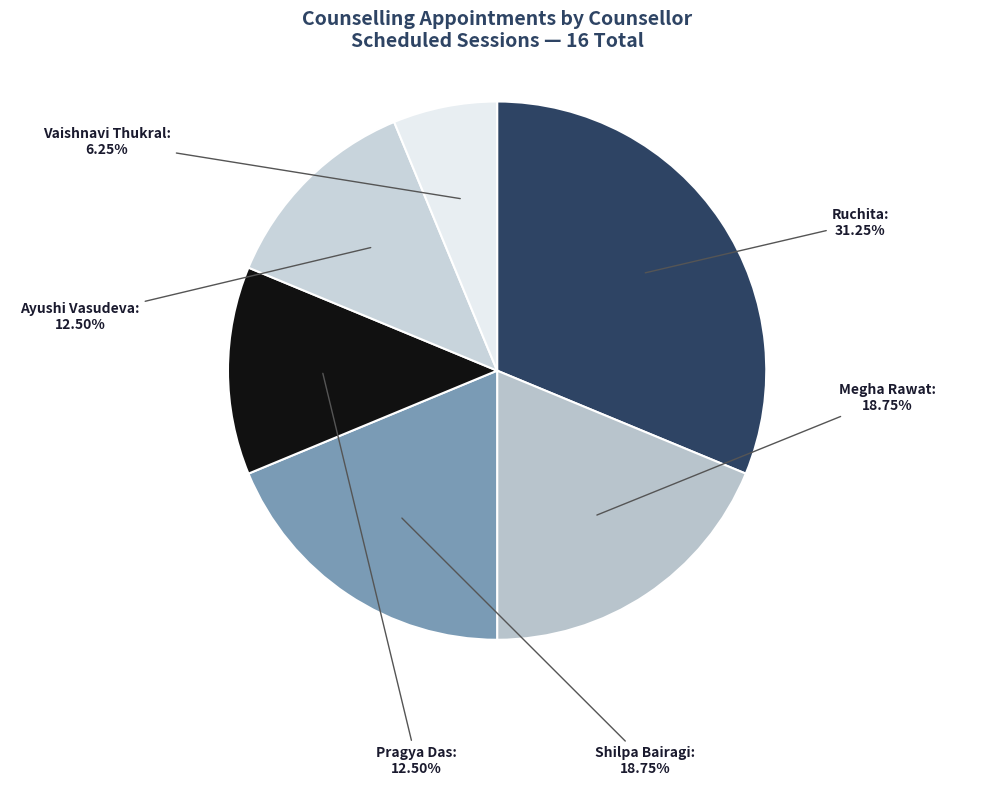

Is Ruchita the majority of the pie?

No